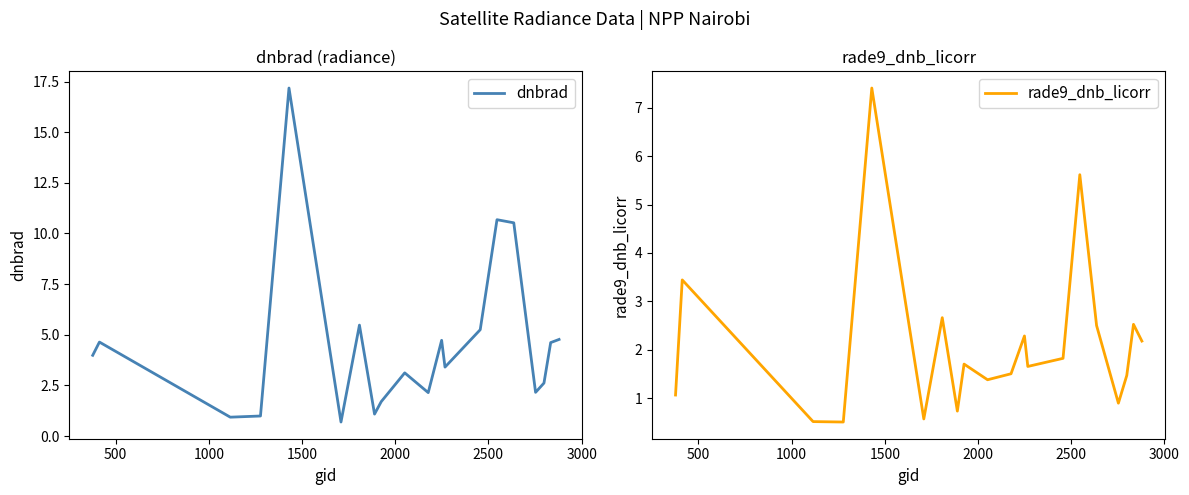

The dnbrad series shows 1.4 at 1000. True or false?

False